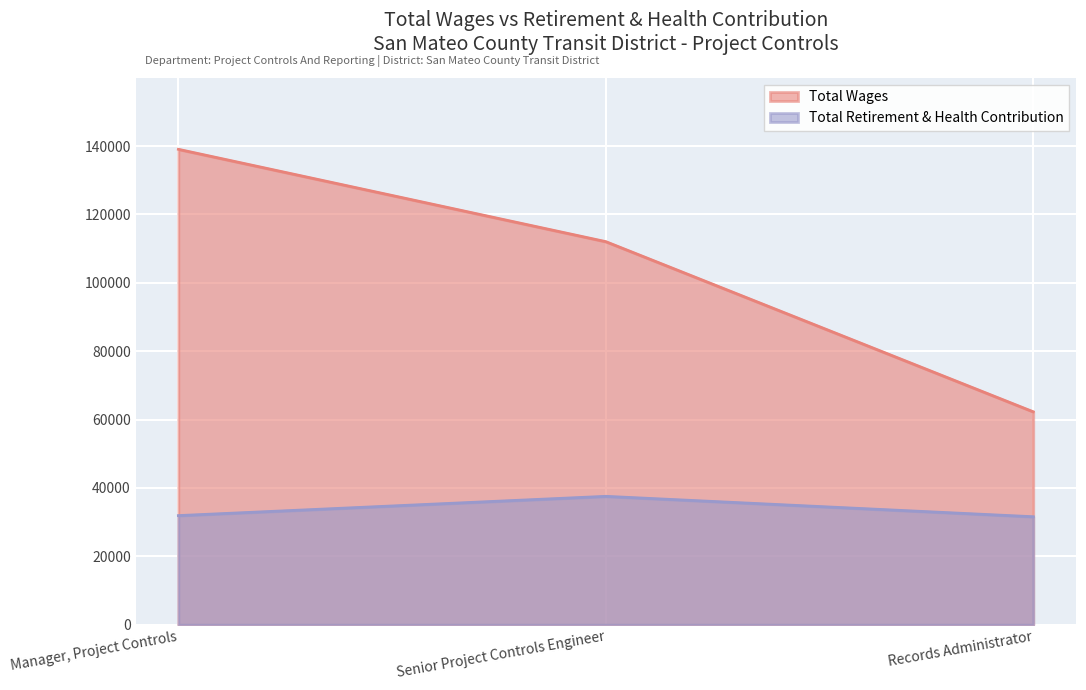

What is the difference between the Total Wages values at Manager, Project Controls and Senior Project Controls Engineer?

27012